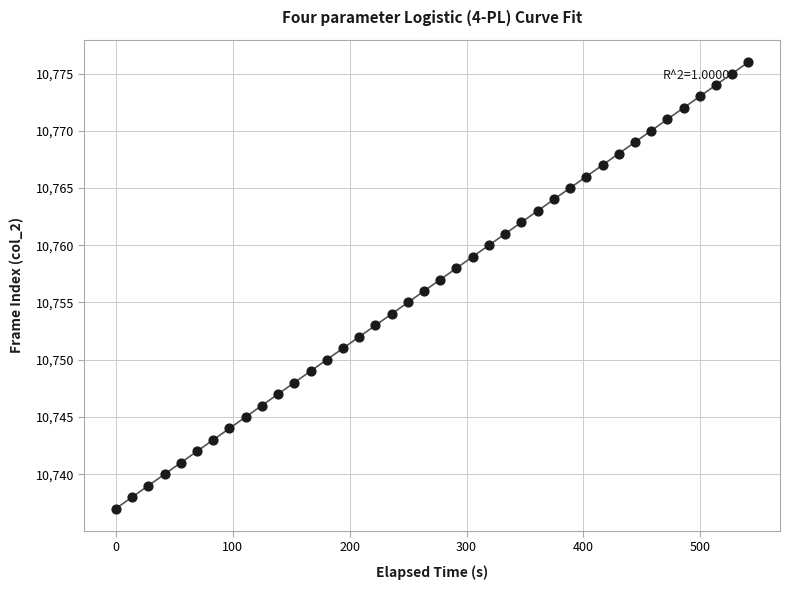

What is the range of Y values (max minus min)?

39